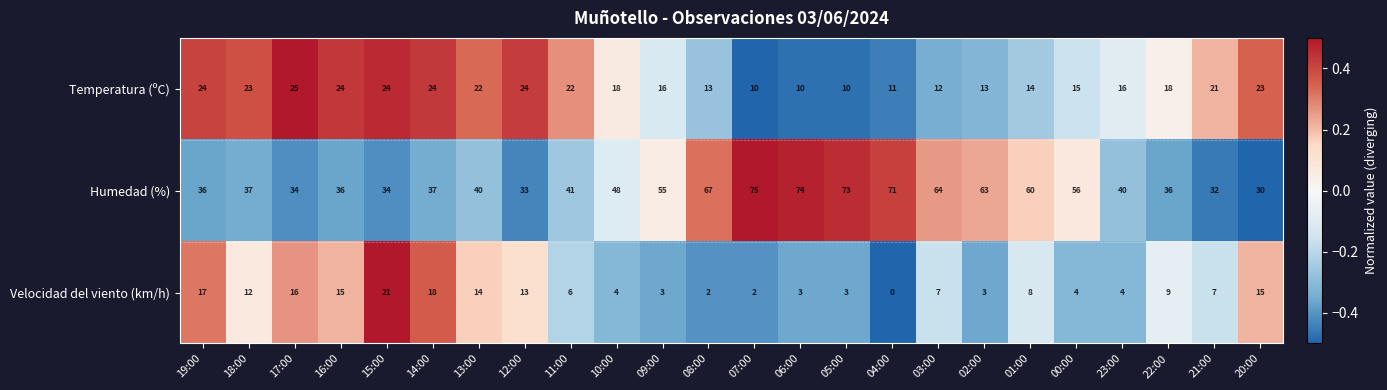

What is the minimum value shown in the chart?

0